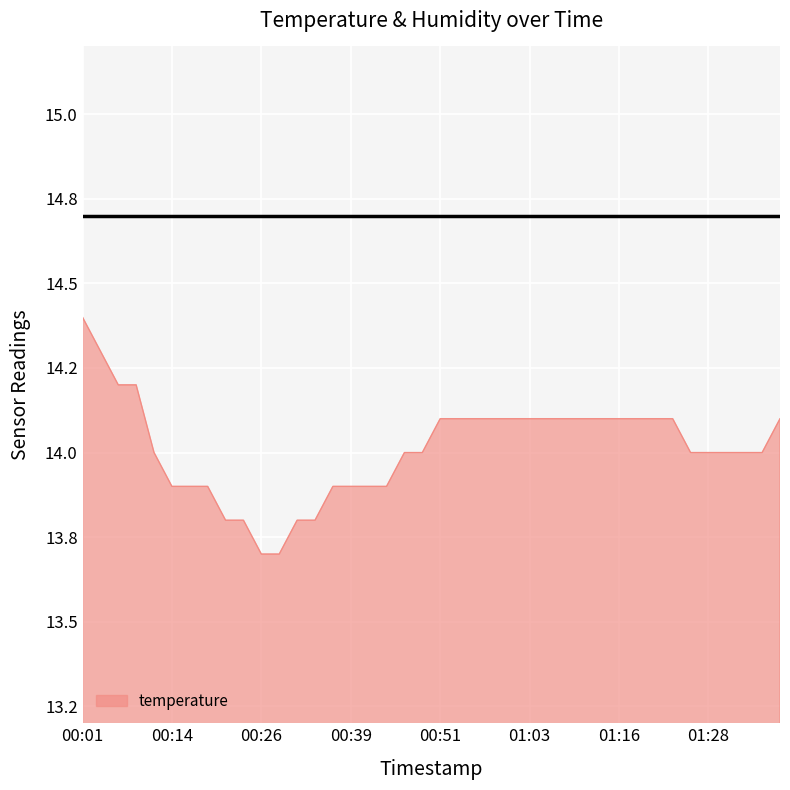

Which category has the lowest value across all series?

00:26